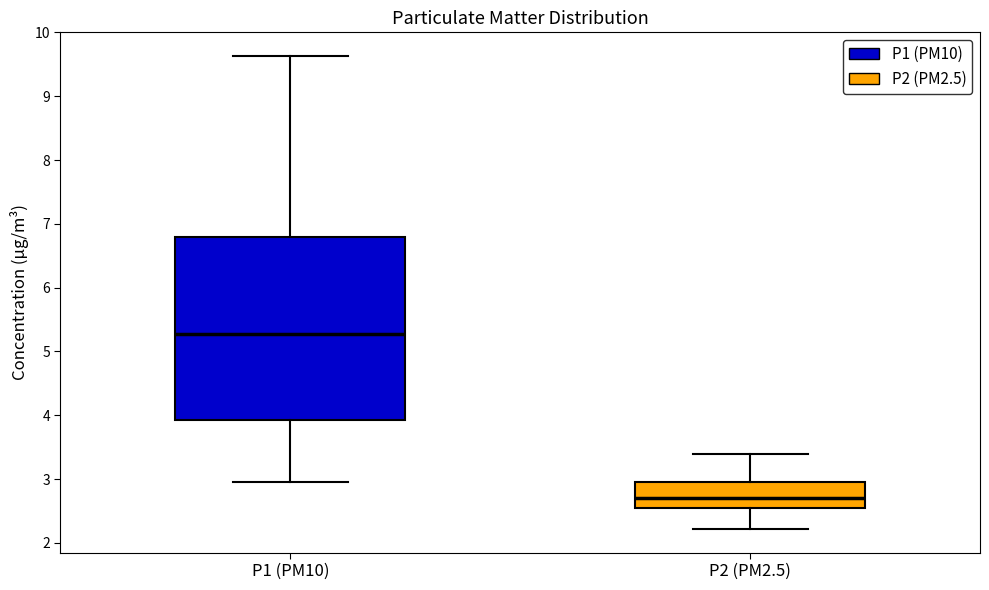

Which box's median line is the highest?

P1 (PM10)